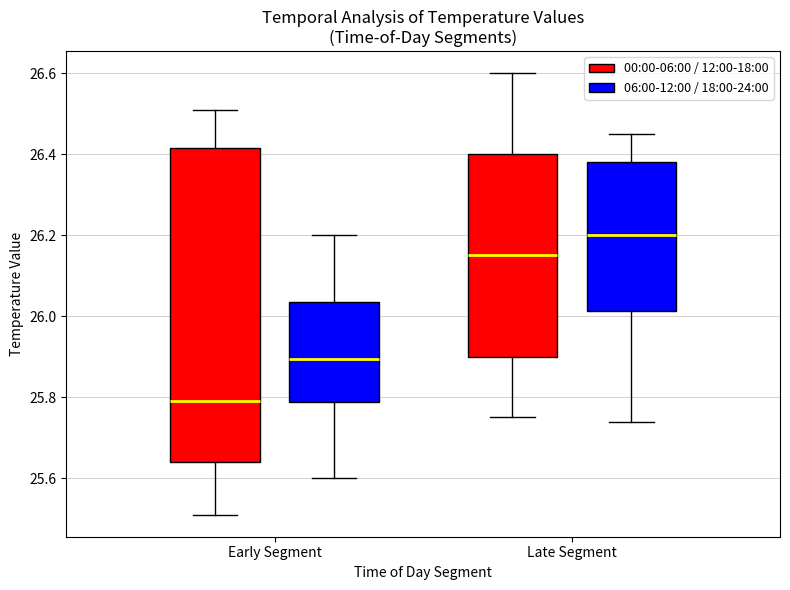

Which box is the tallest, from its lower edge to its upper edge?

Early Segment (00:00-06:00 / 12:00-18:00)